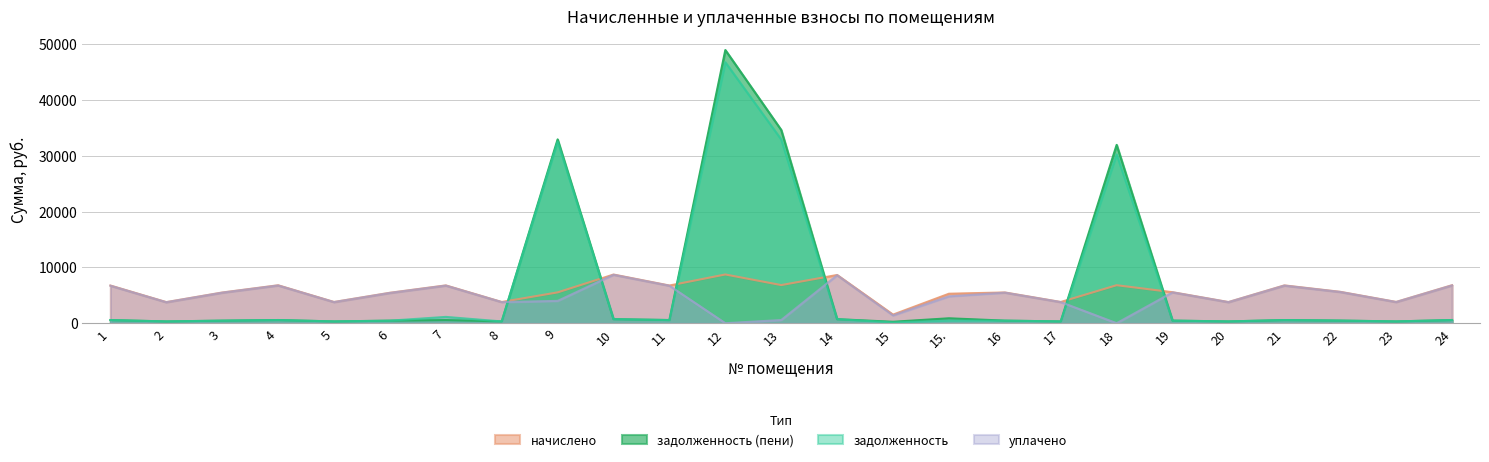

List the labels in order of задолженность value, smallest first.

15, 2, 20, 5, 8, 17, 23, 15., 6, 3, 16, 19, 22, 1, 11, 21, 4, 24, 14, 10, 7, 18, 9, 13, 12